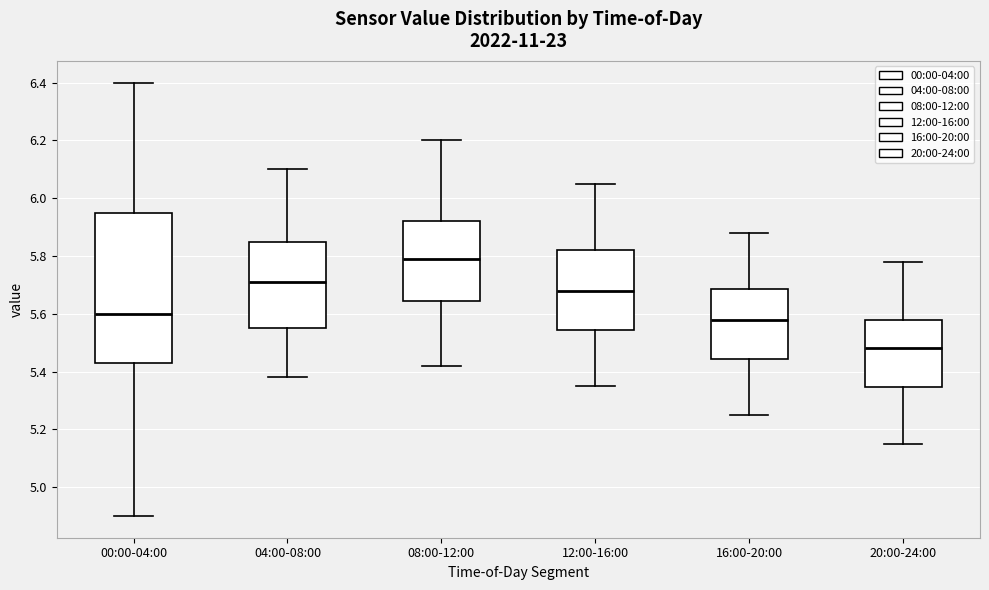

Reading left to right, read every box against the y-axis: the position of its median line, the range the box covers, and the ends of its whiskers. The values are not printed on the chart, so give them approximately, as read against the axis.

00:00-04:00: median 5.60, box 5.44 to 5.94, whiskers 4.90 to 6.40
04:00-08:00: median 5.72, box 5.56 to 5.86, whiskers 5.38 to 6.10
08:00-12:00: median 5.80, box 5.64 to 5.92, whiskers 5.42 to 6.20
12:00-16:00: median 5.68, box 5.54 to 5.82, whiskers 5.36 to 6.06
16:00-20:00: median 5.58, box 5.44 to 5.68, whiskers 5.26 to 5.88
20:00-24:00: median 5.48, box 5.34 to 5.58, whiskers 5.16 to 5.78